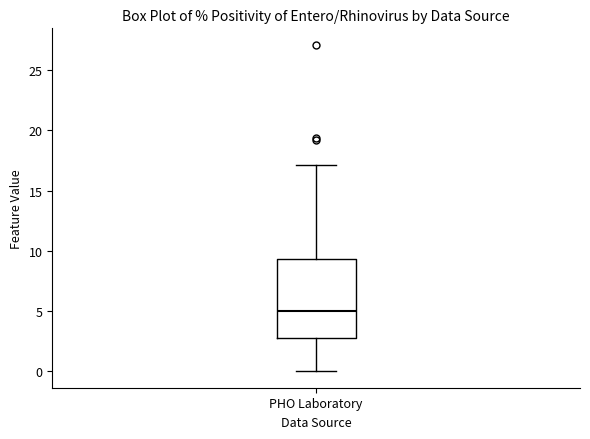

Where is the upper edge of the box for PHO Laboratory on the y-axis? The values are not printed on the chart, so give them approximately, as read against the axis.

9.5